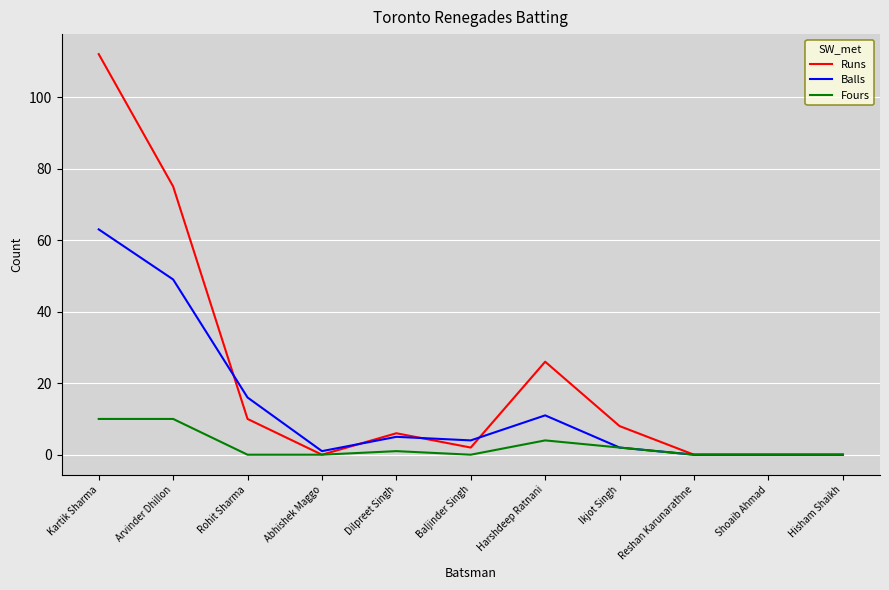

At which category is the sum across all series the highest?

Kartik Sharma